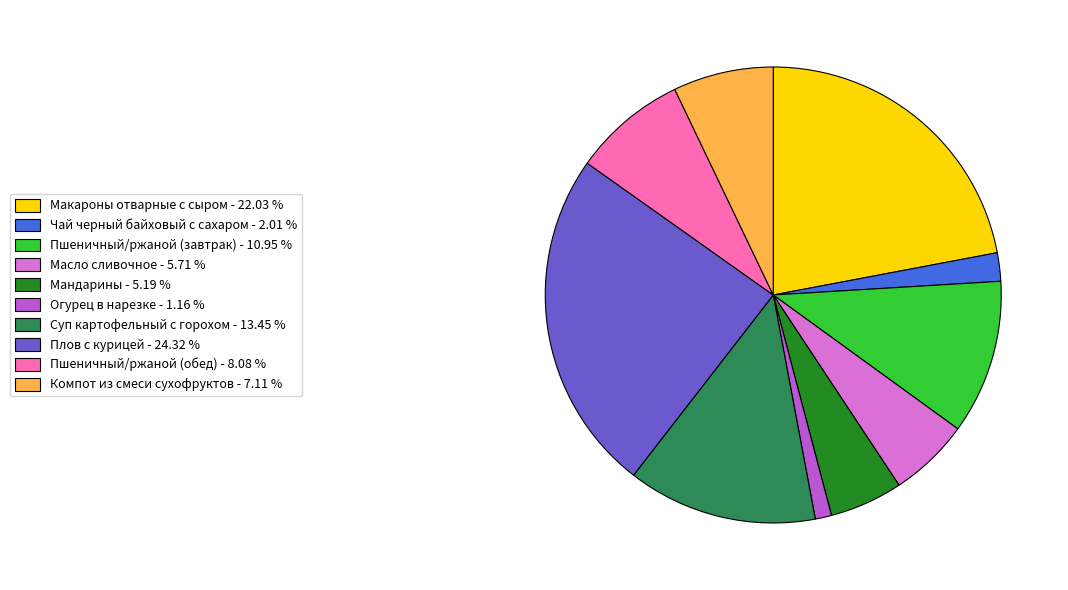

True or false: Масло сливочное accounts for 6% of the total.

True